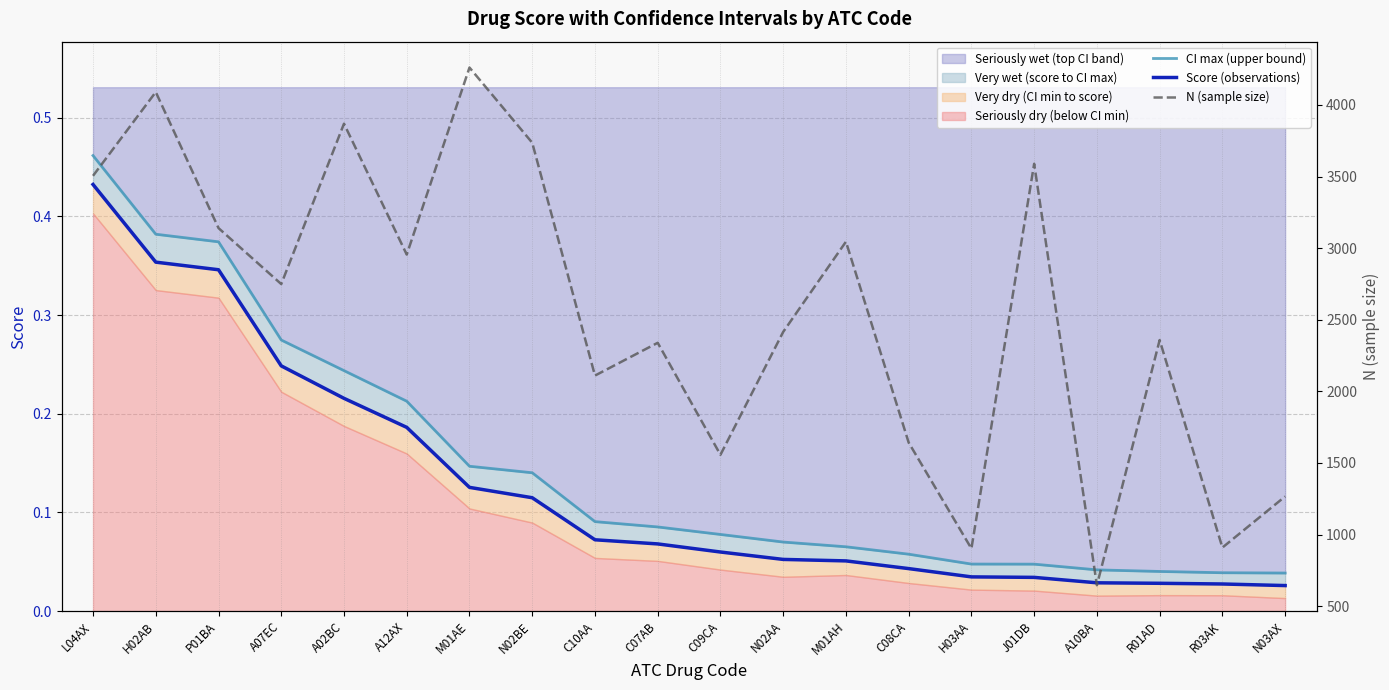

In N (sample size), how many points are higher than both neighbors (excluding endpoints)?

7